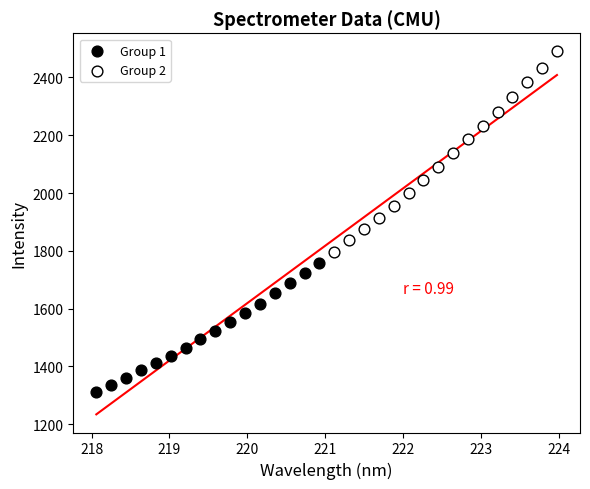

Which series reaches the minimum Y coordinate?

Group 1